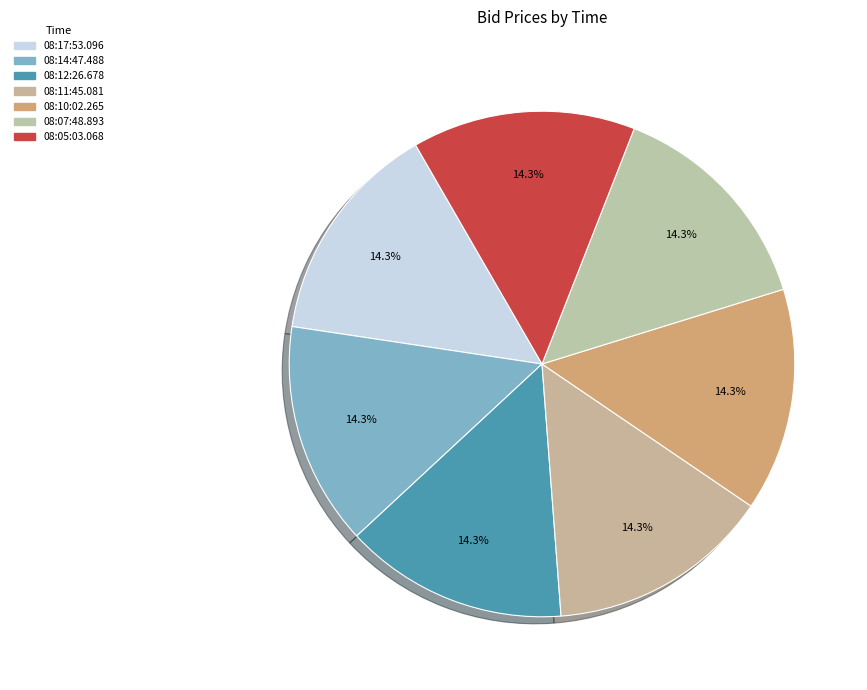

To the nearest percent, what is the average slice percentage?

14%